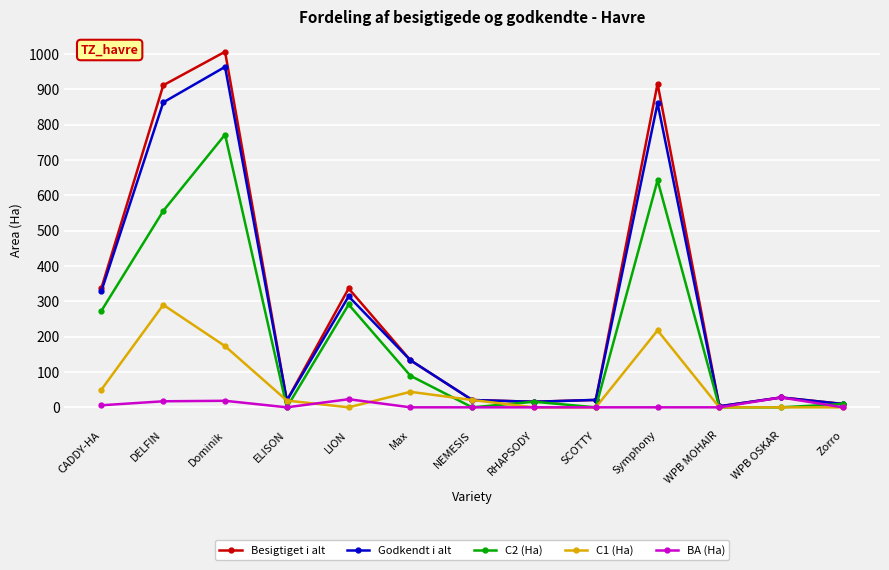

Is the value of Besigtiget i alt at DELFIN greater than the value of C2 (Ha) at DELFIN?

Yes